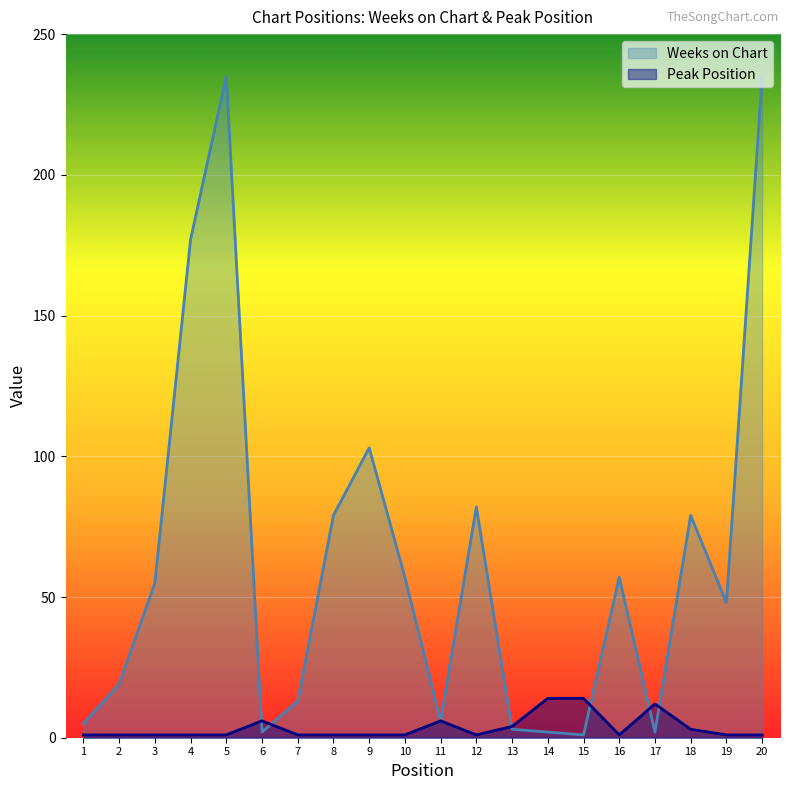

Which has a higher value, 4 or 15?

4